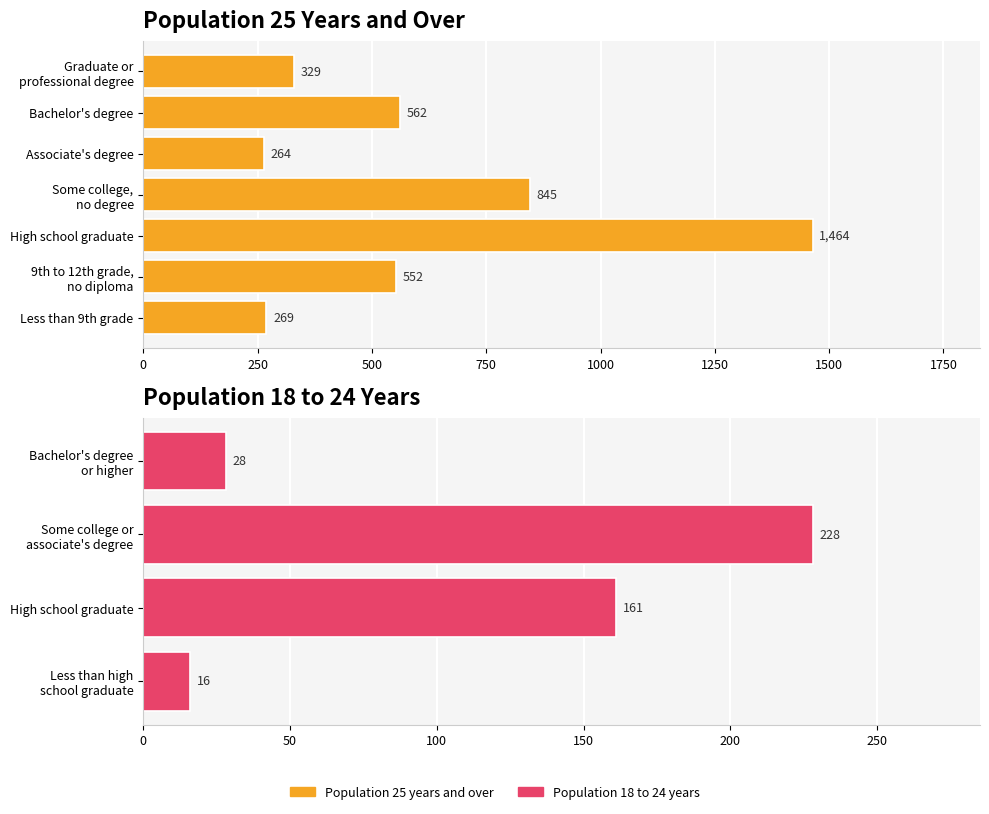

The chart shows a value of 269 at Less than 9th grade. True or false?

True